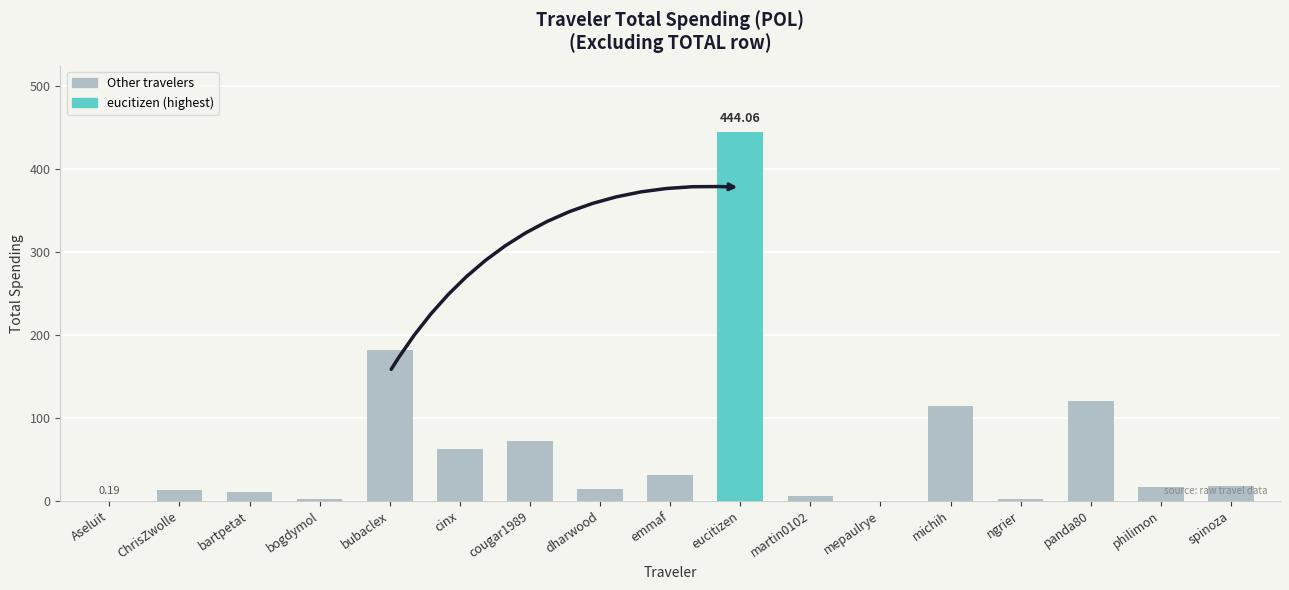

What is the sum of the values at eucitizen and philimon?

460.2